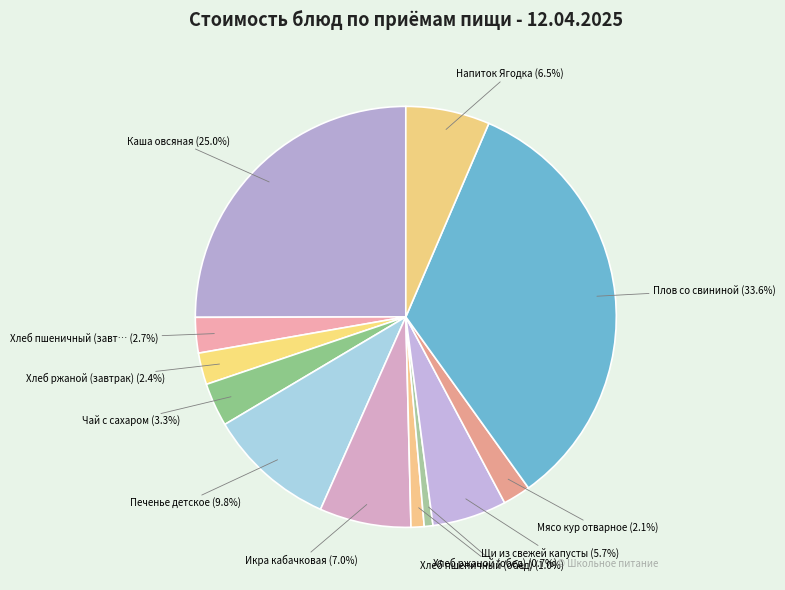

Which slice is the smallest?

Хлеб ржаной (обед)